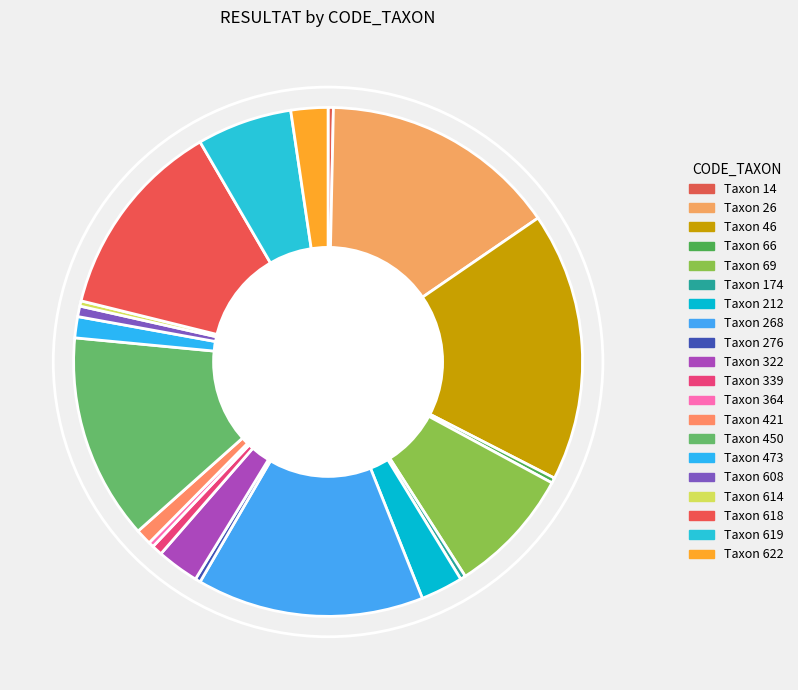

To the nearest percent, what is the difference between the largest and smallest slice percentages?

17%